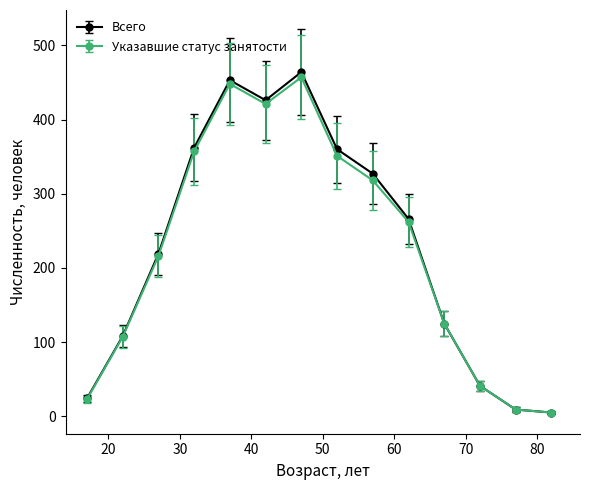

Which series has the largest range (max minus min)?

Всего